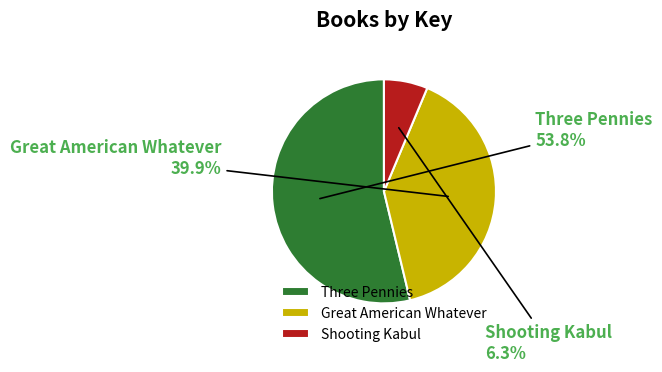

How many slices are in this pie chart?

3